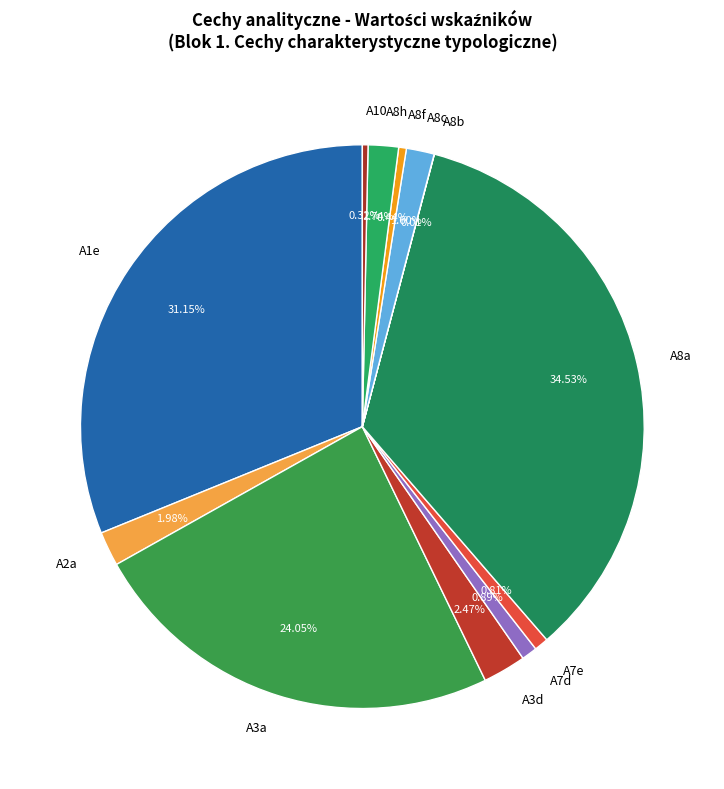

Is there any slice that represents more than half of the pie?

No